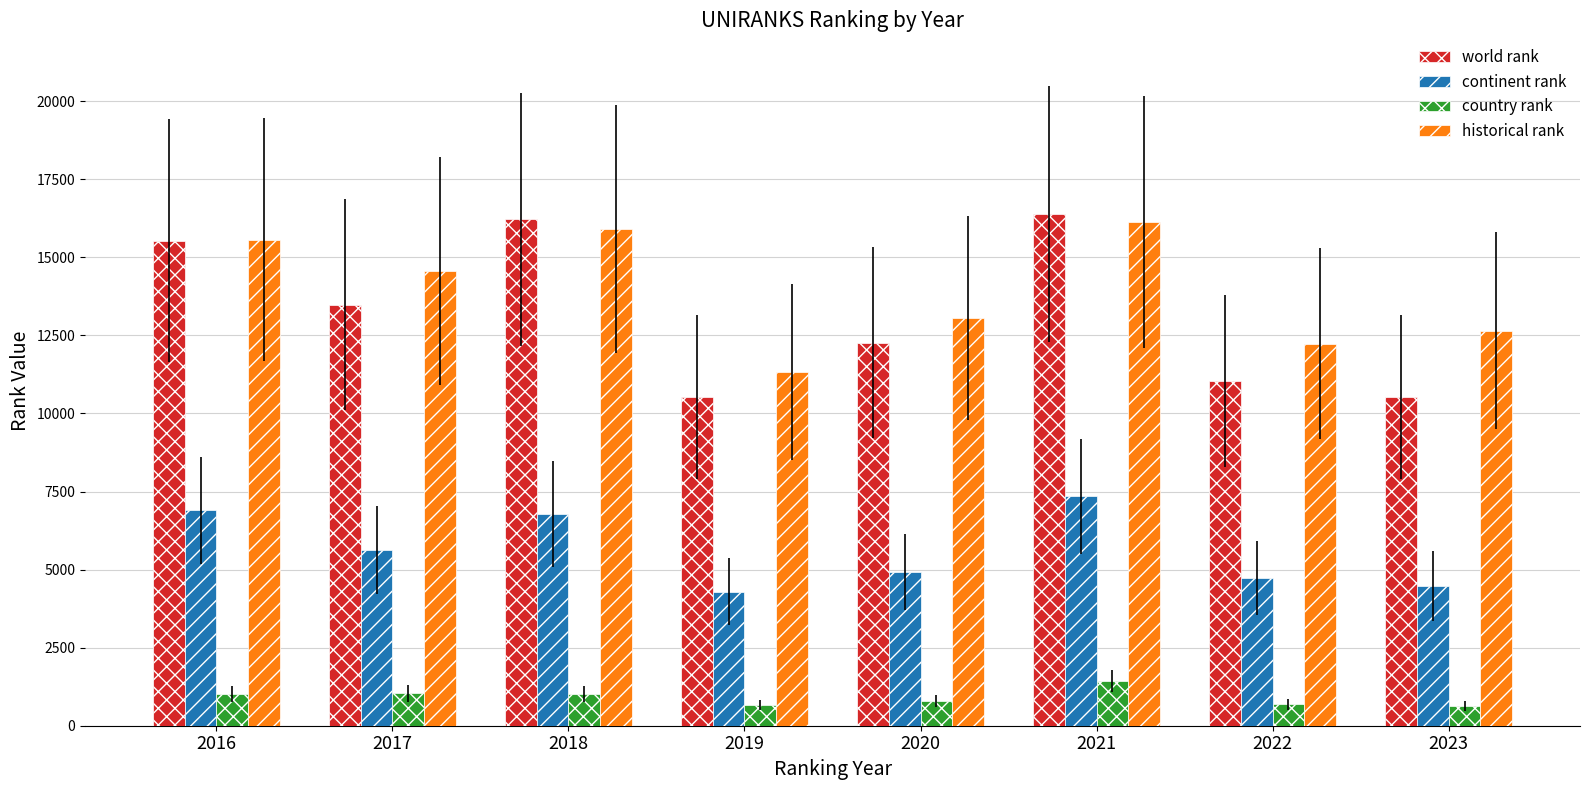

At 2023, list the series in order from smallest to largest.

country rank, continent rank, world rank, historical rank